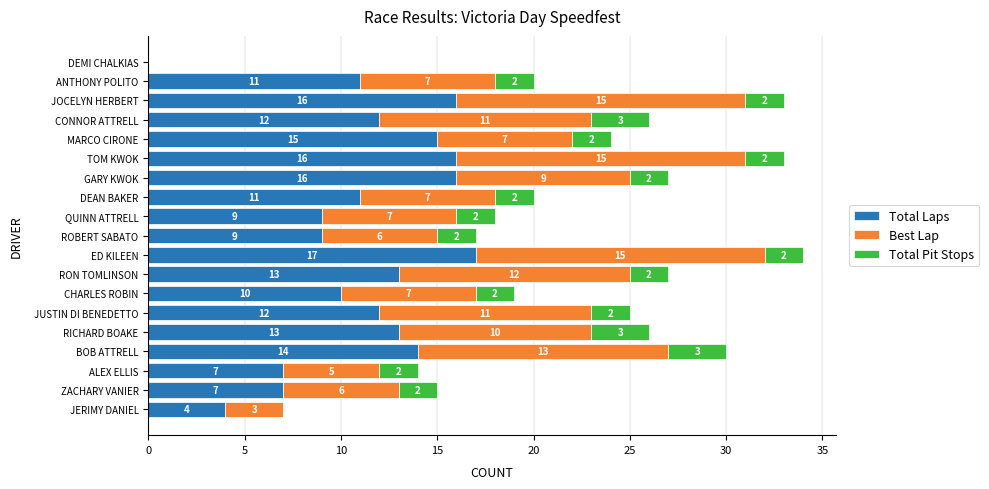

What is the sum of all Total Laps values?

212